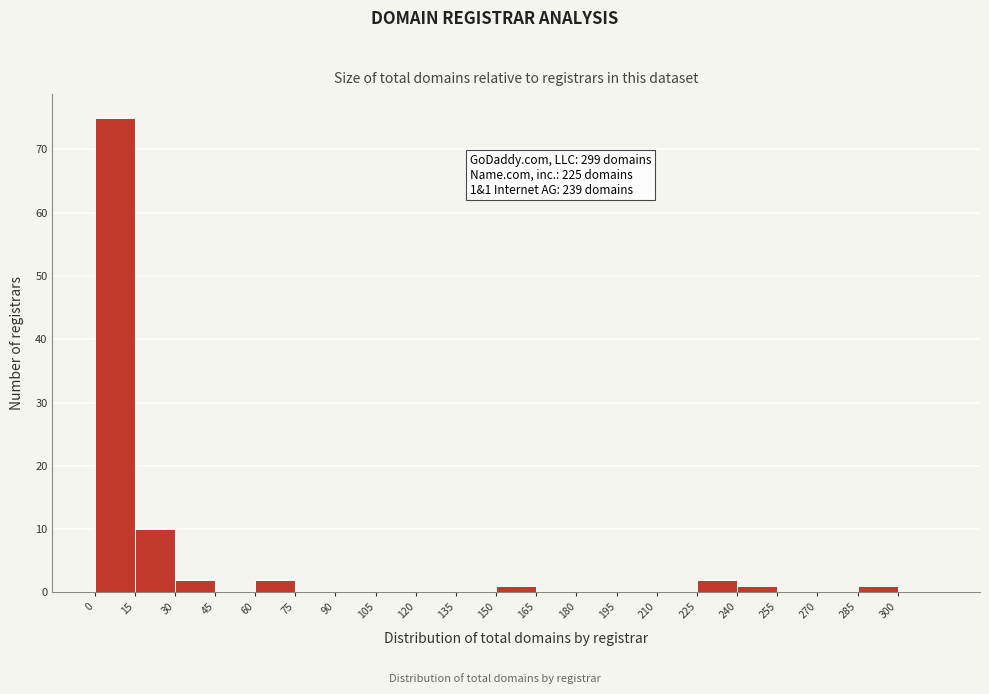

Over which range of the x-axis is the bar tallest?

0 to 15